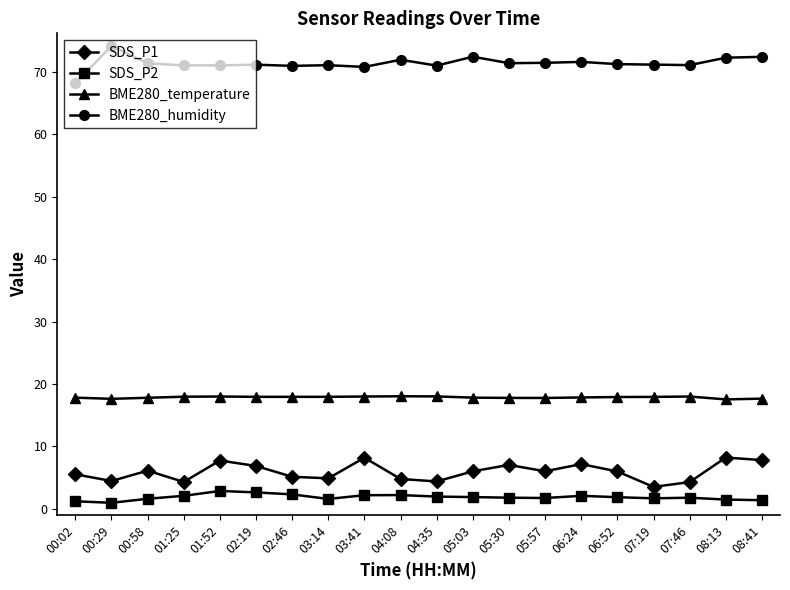

Which series has the largest total across all categories?

BME280_humidity